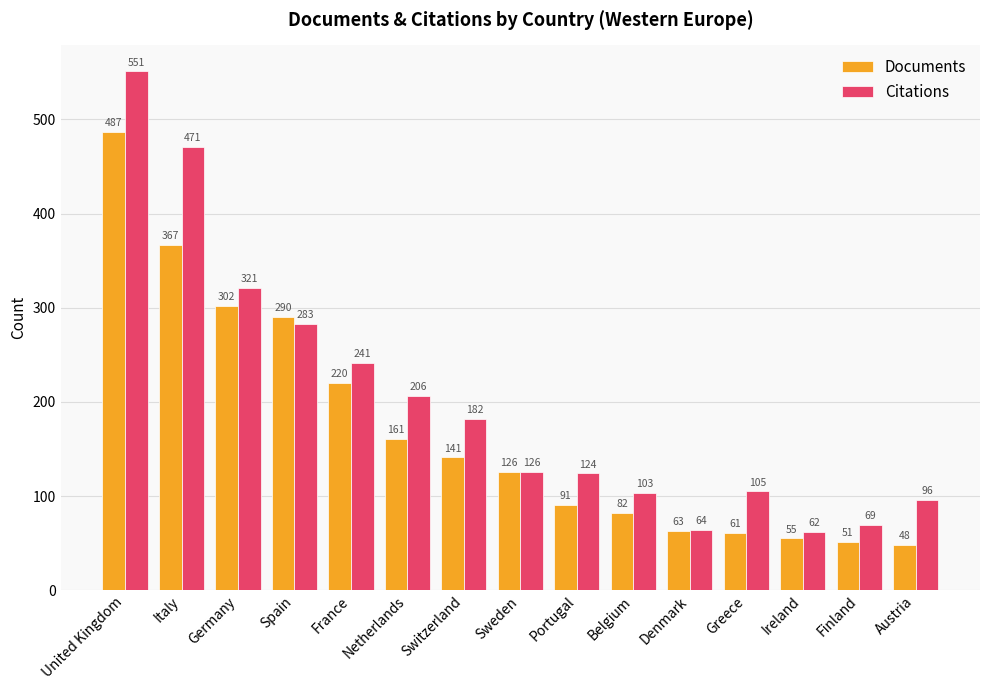

What is the difference between the Citations values at France and Sweden?

115